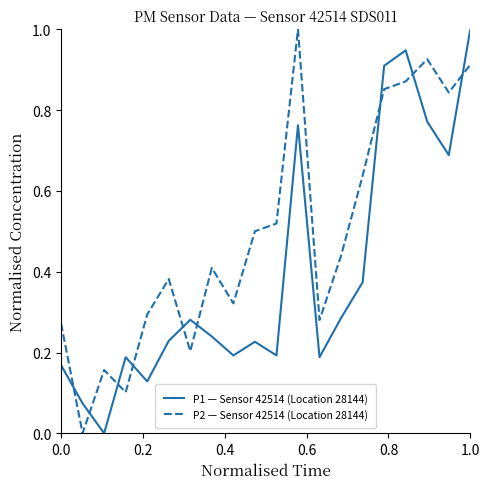

What is the highest value of the P1 — Sensor 42514 (Location 28144) series?

1.0